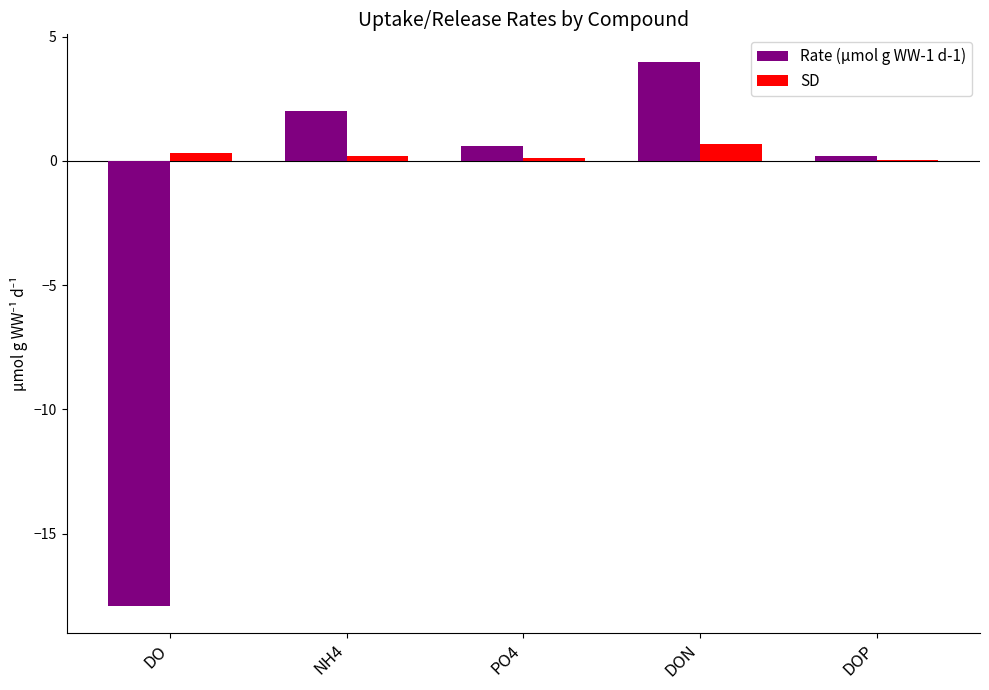

The value of SD at DOP is 0.0. True or false?

True